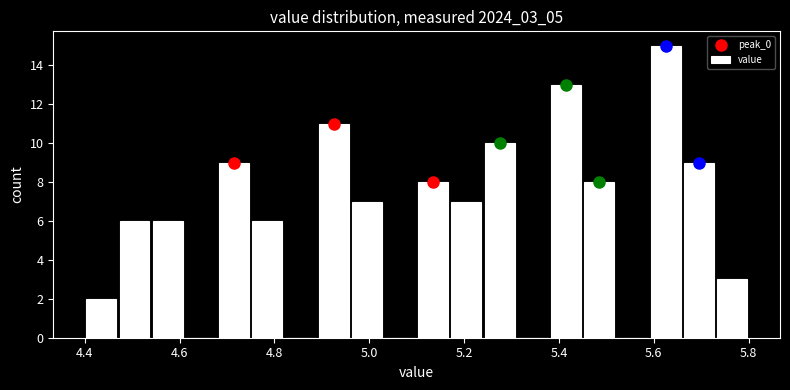

Around what value on the x-axis is the tallest bar? Give the approximate position of its centre, as read against the axis.

5.62